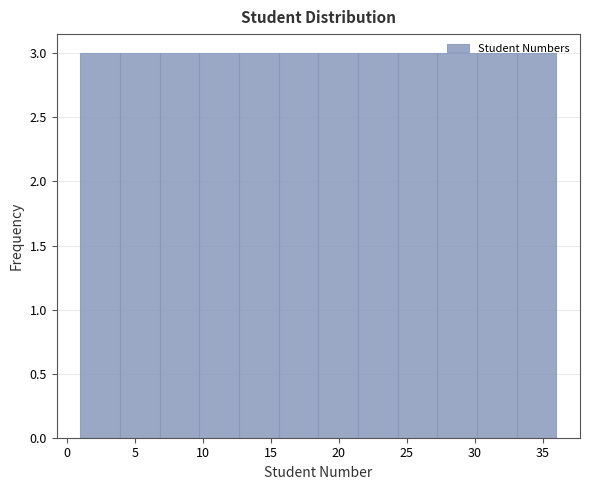

How tall is the bar that spans 15.5 to 18.5 on the x-axis? Neither the bar edges nor the heights are printed on the chart, so give them approximately, as read against the axes.

3